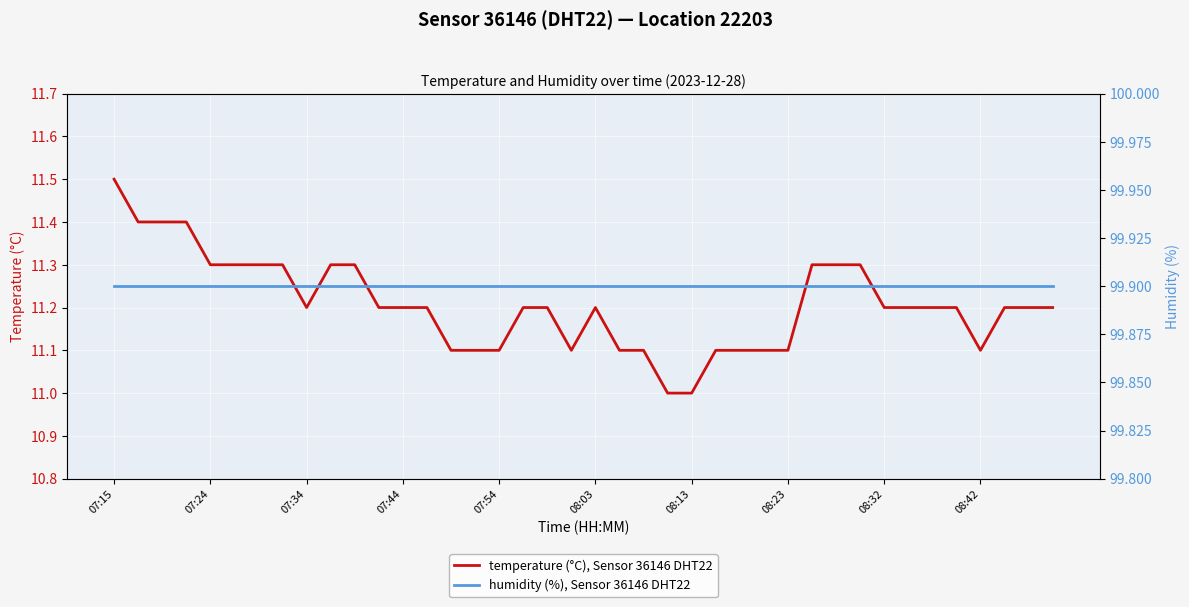

True or false: temperature (°C), Sensor 36146 DHT22 and humidity (%), Sensor 36146 DHT22 intersect in this chart.

False